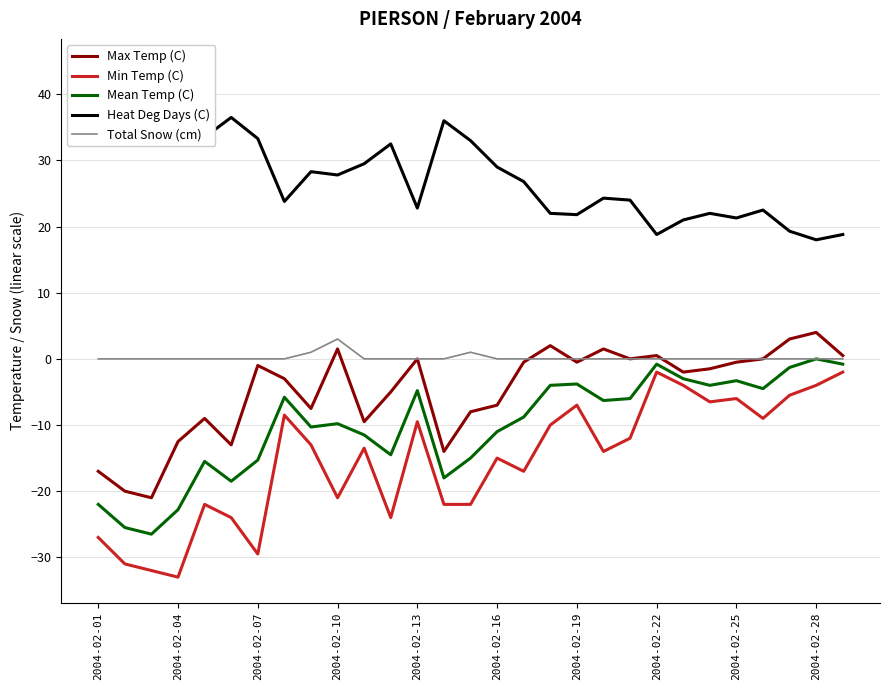

Is this an area chart (filled region under the line)?

No